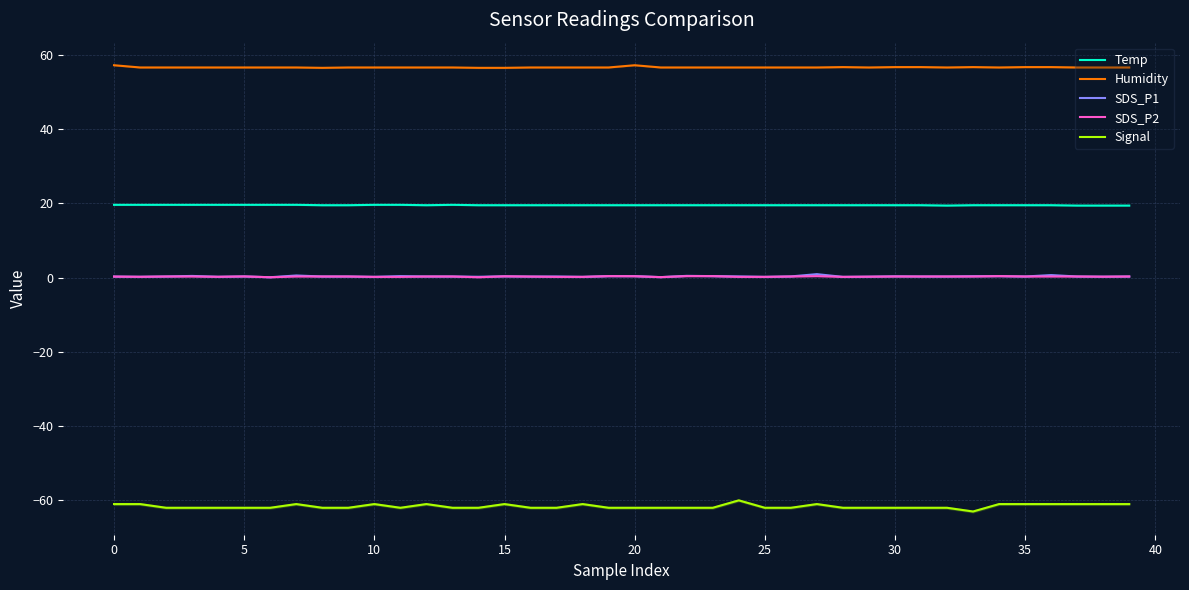

Does the chart display data point markers on the line(s)?

No